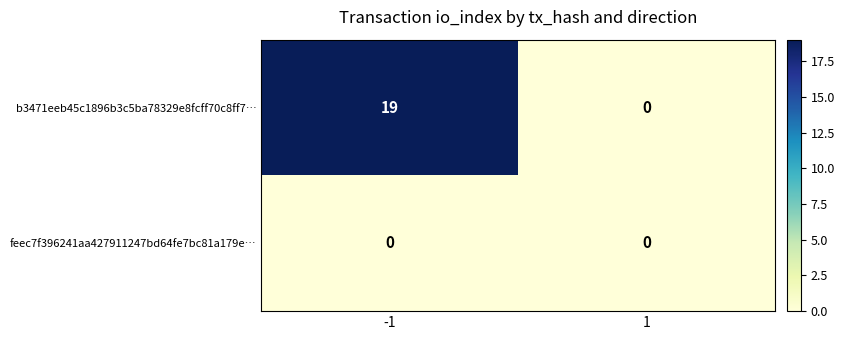

What is the difference between the highest and lowest values at -1?

19